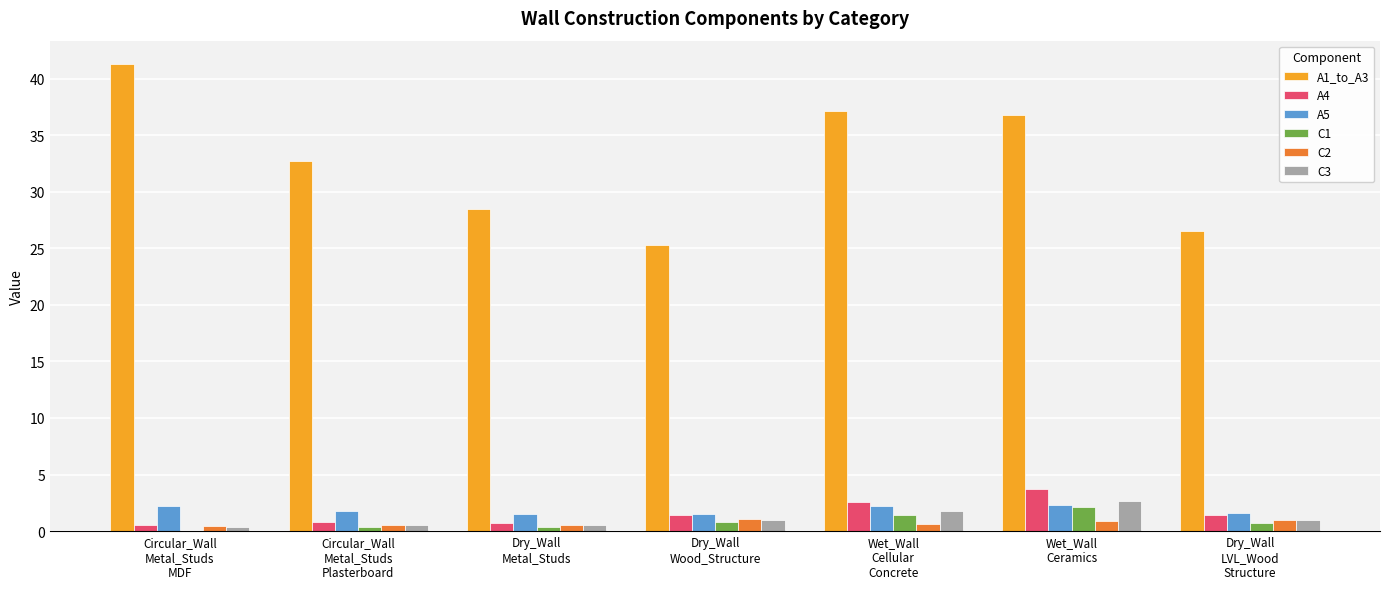

Which series changed the most between Wet_Wall
Cellular
Concrete and Dry_Wall
LVL_Wood
Structure?

A1_to_A3